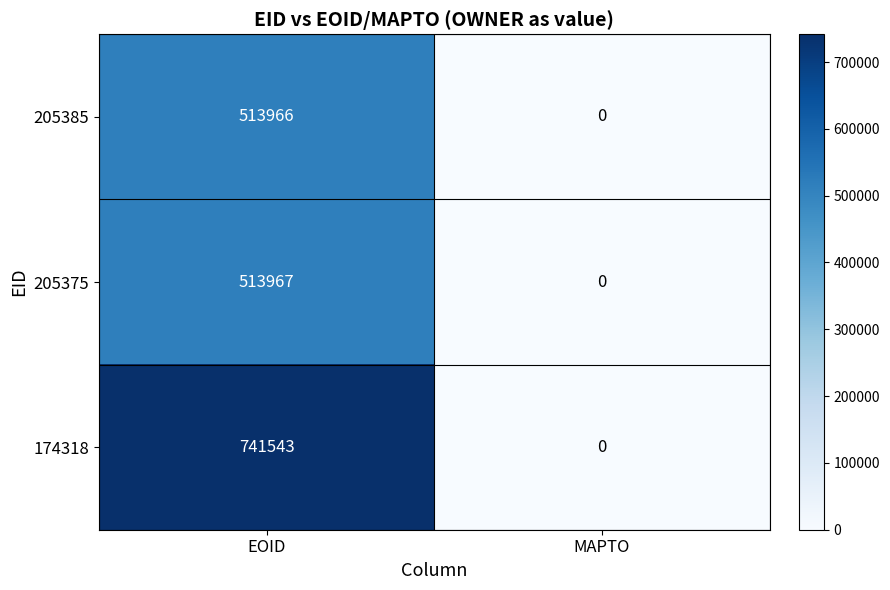

What is the approximate value of 174318 at EOID?

741543